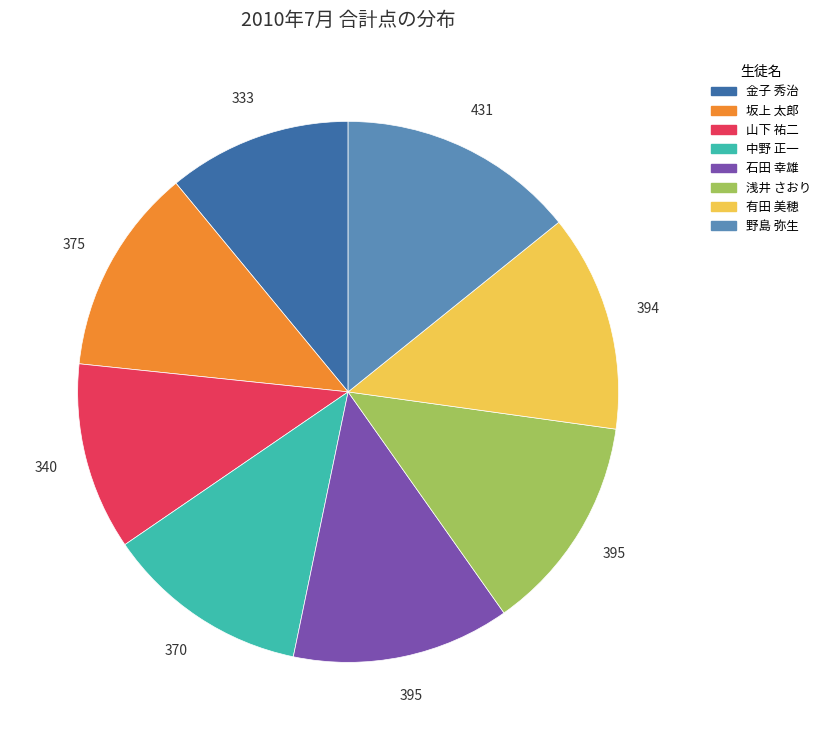

How many slices are in this pie chart?

8